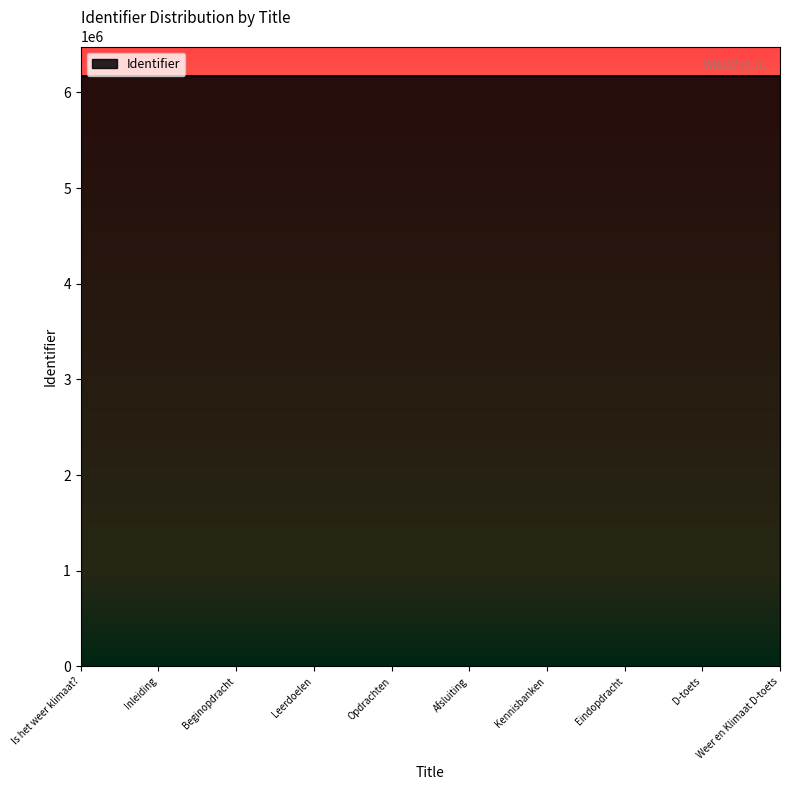

Does the chart display data point markers on the line(s)?

No